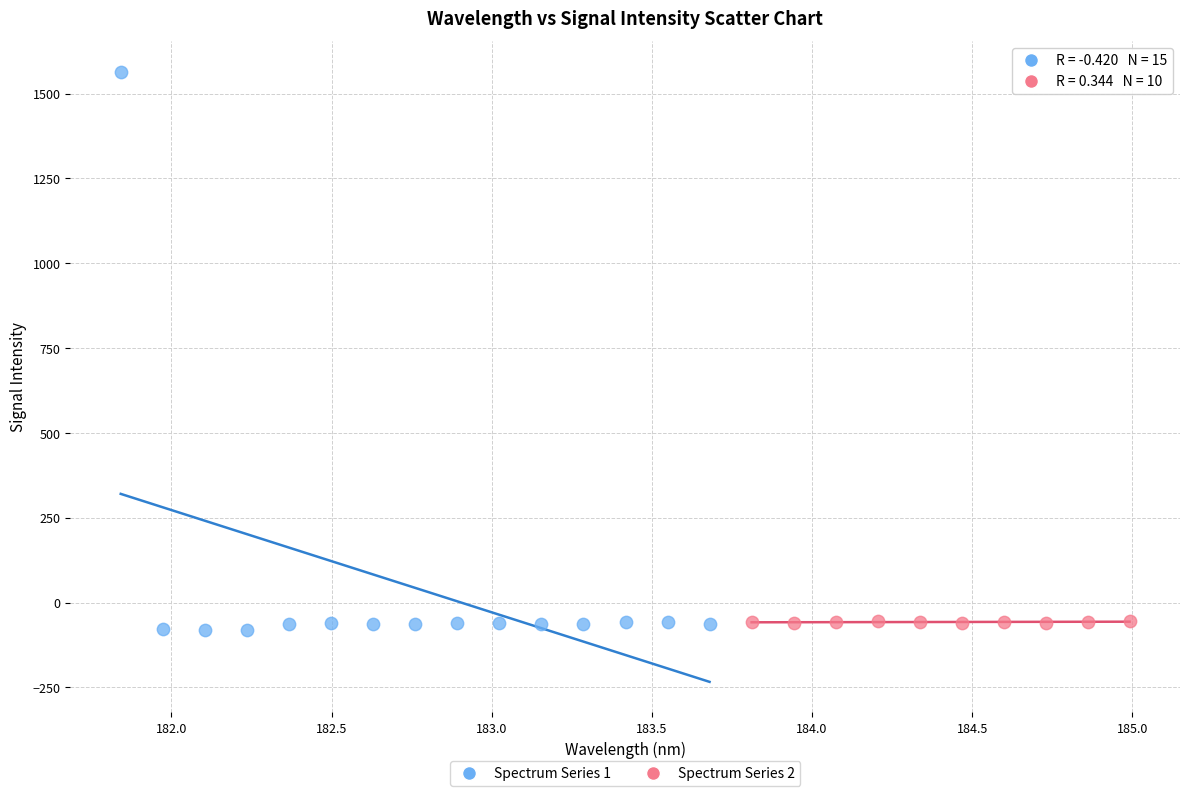

Which series has the largest Y range (max minus min)?

Spectrum Series 1